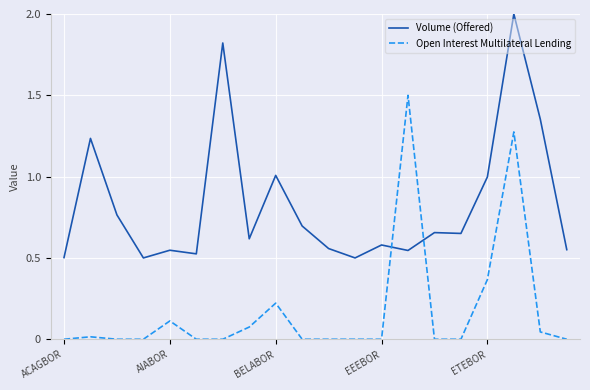

After their last crossing, which series has the higher values: Open Interest Multilateral Lending or Volume (Offered)?

Volume (Offered)